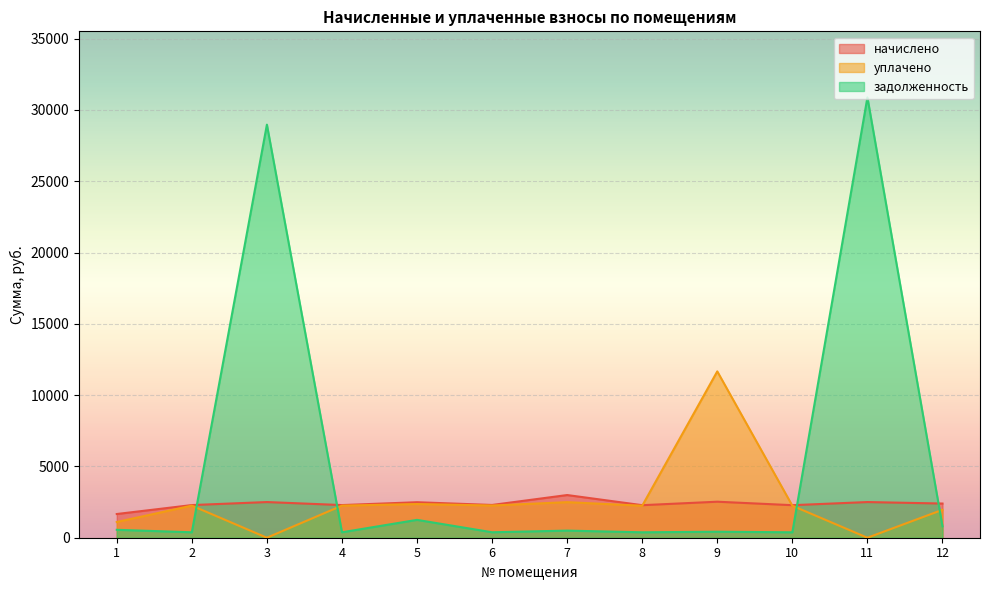

Read the начислено value at 8.

2281.7